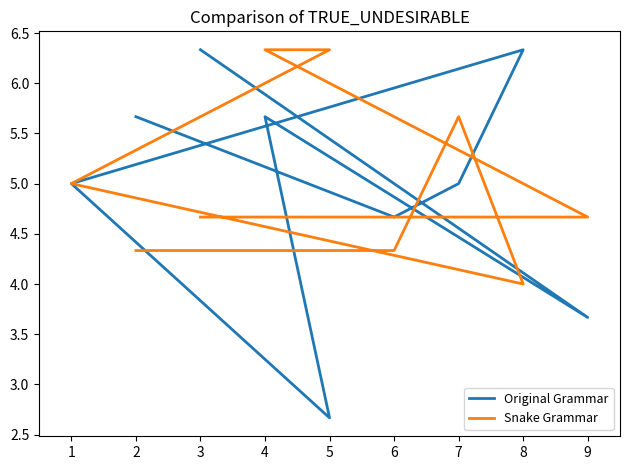

What are all the series names shown in the legend?

Original Grammar, Snake Grammar